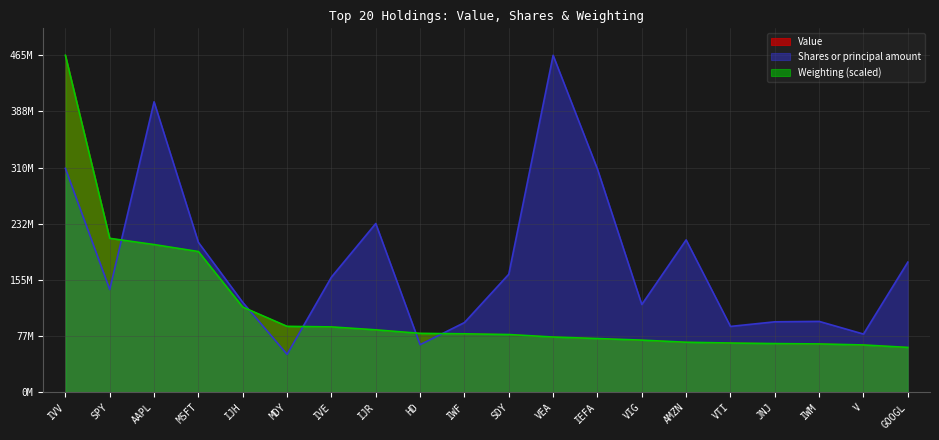

Between which two adjacent categories do Value and Weighting first intersect?

MSFT and IJH